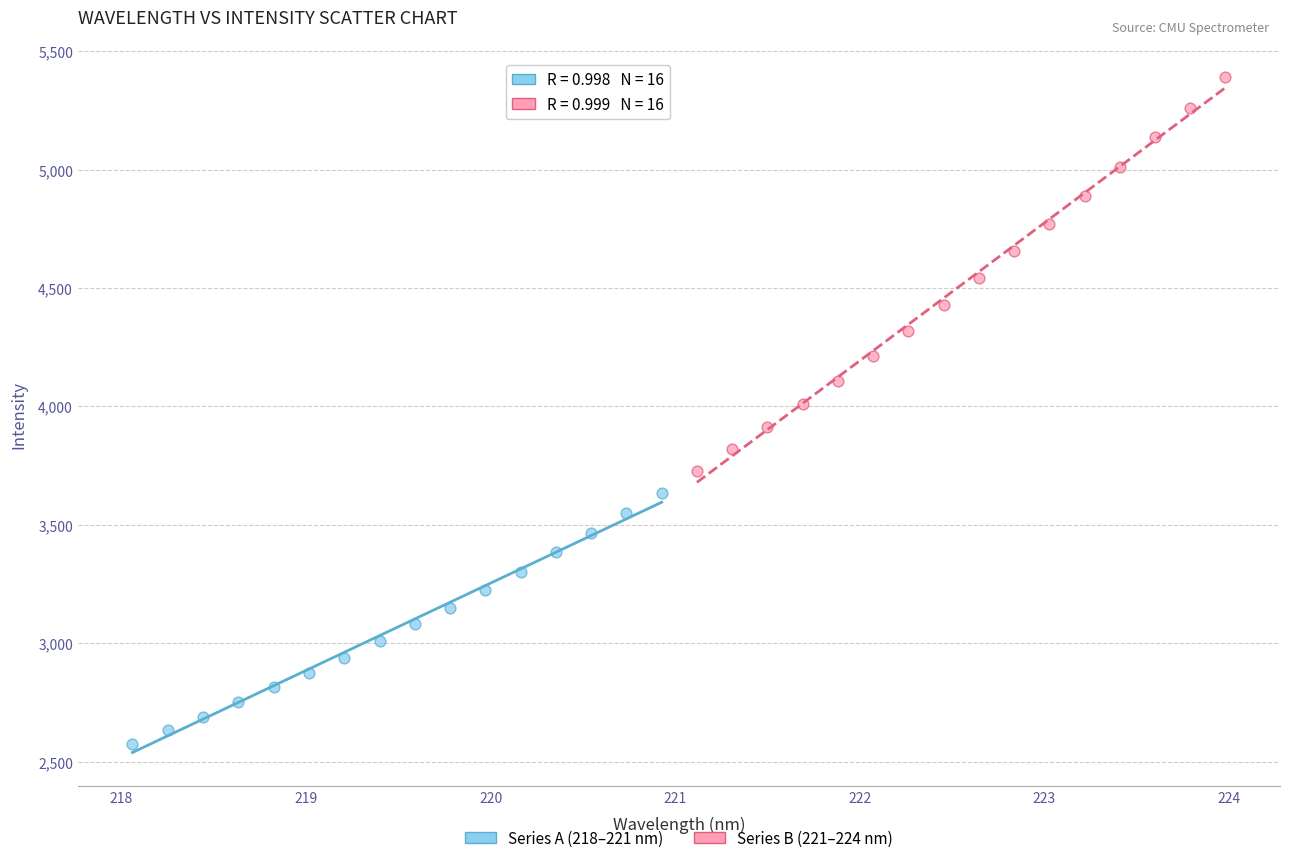

Which series has the largest Y range (max minus min)?

Series B (221–224 nm)